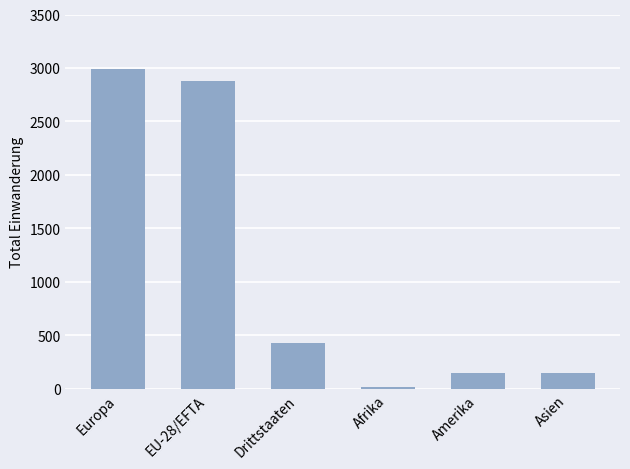

Reading left to right, transcribe all the data shown in this chart.

2988	2874	433	22	145	145